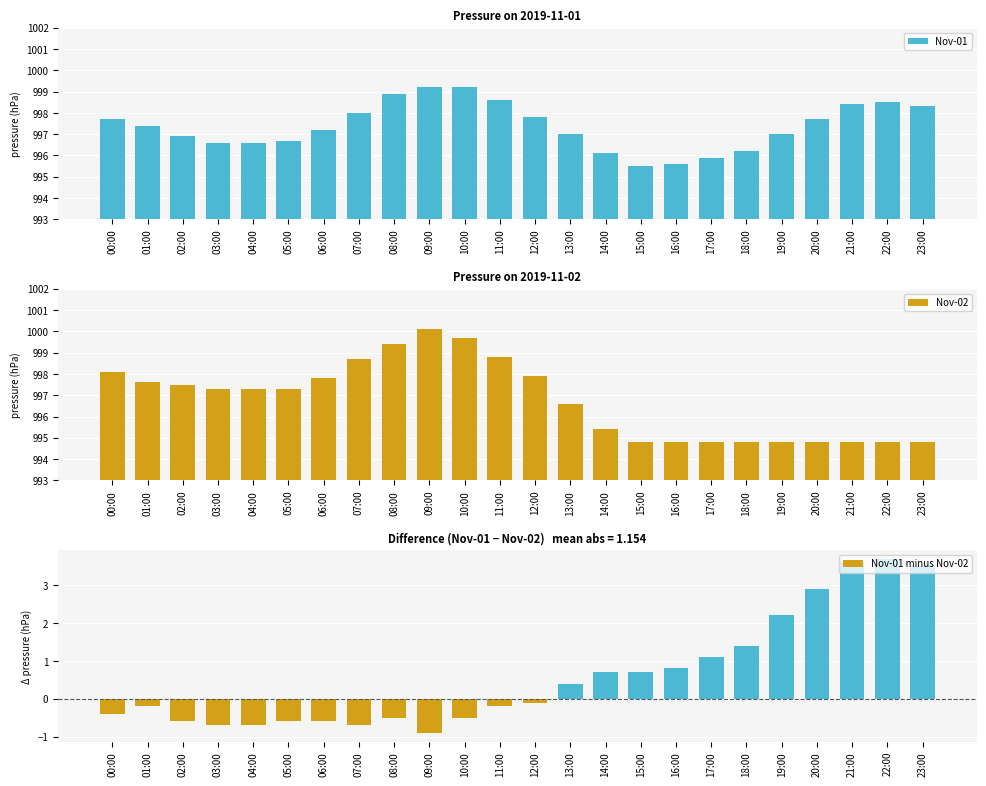

What is the sum of the Nov-02 values at 19:00 and 20:00?

1989.6